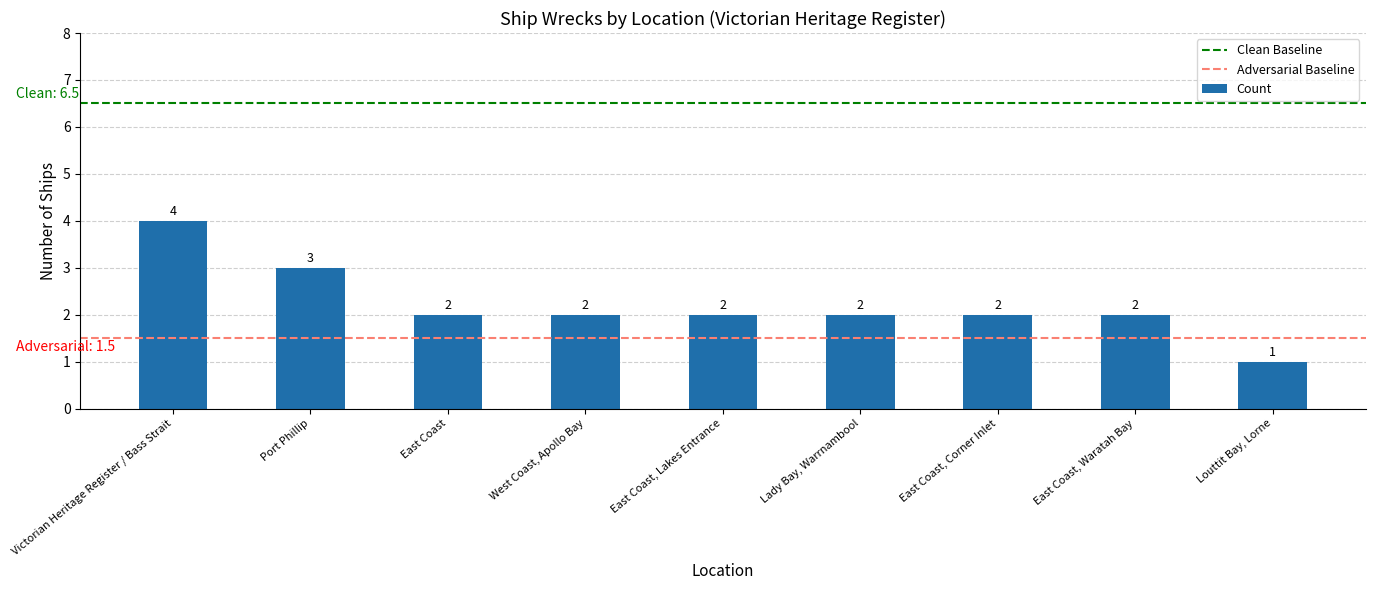

What is the difference between the maximum and minimum values?

3